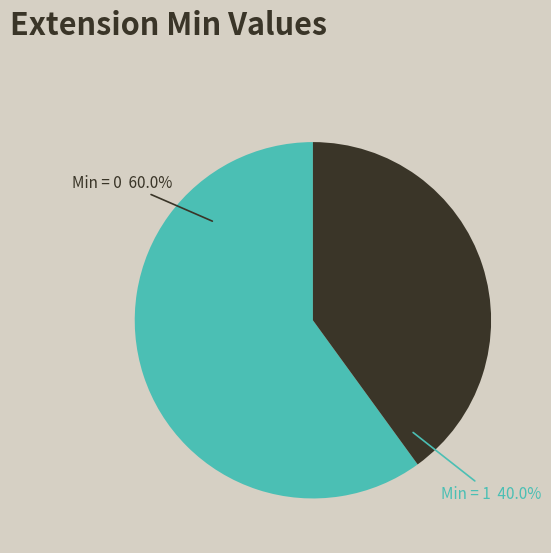

Is there a majority slice in this chart?

Yes